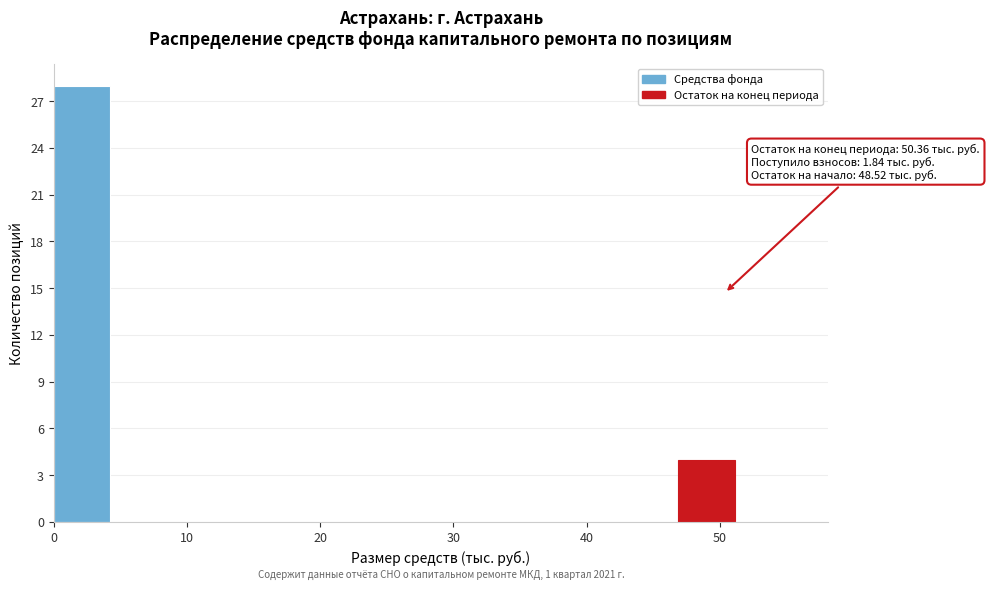

Over which range of the x-axis is the bar tallest?

0 to 4